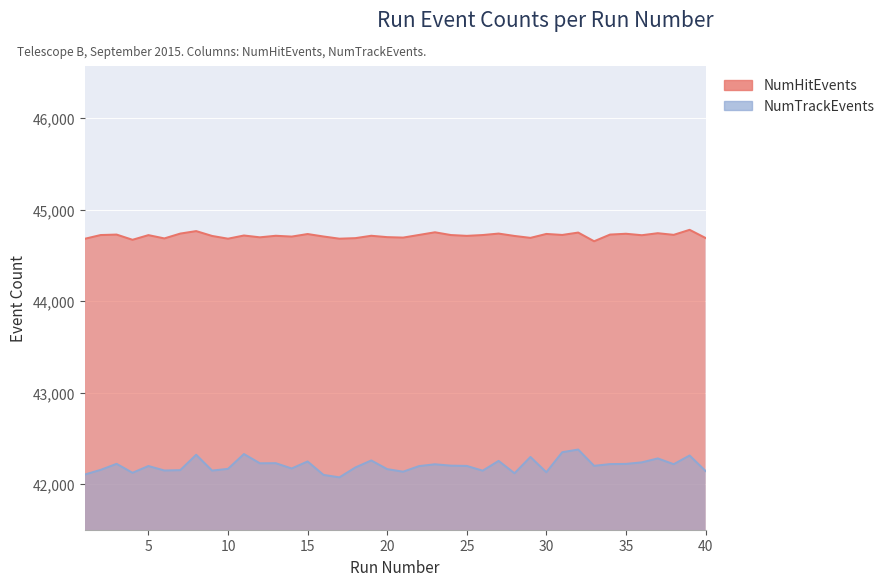

Rank the series by their average value, from lowest to highest.

NumTrackEvents, NumHitEvents